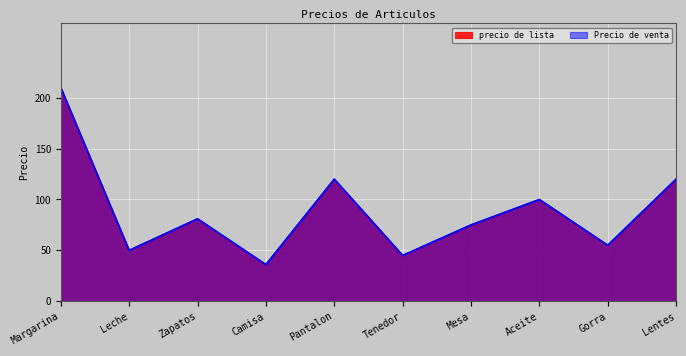

What is the difference between the maximum and minimum values in the Precio de venta series?

174